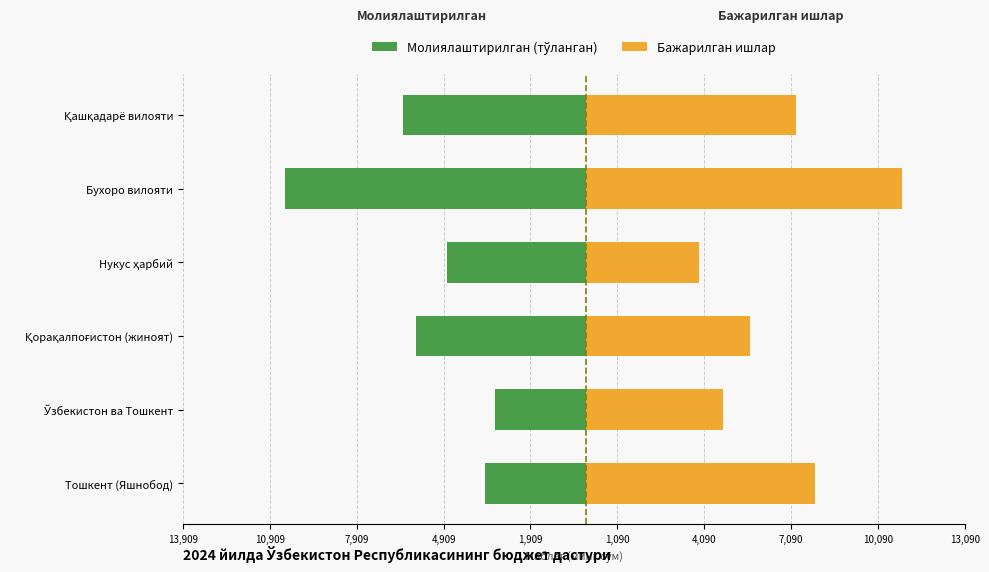

Rank the series at Ўзбекистон ва Тошкент from lowest to highest value.

Молиялаштирилган (тўланган), Бажарилган ишлар